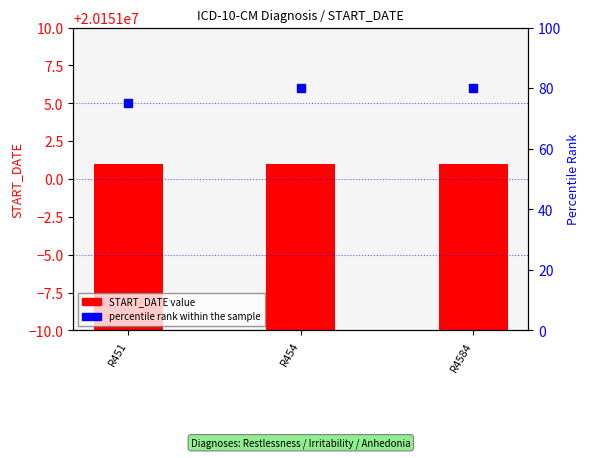

Between R4584 and R454, which is larger?

R4584